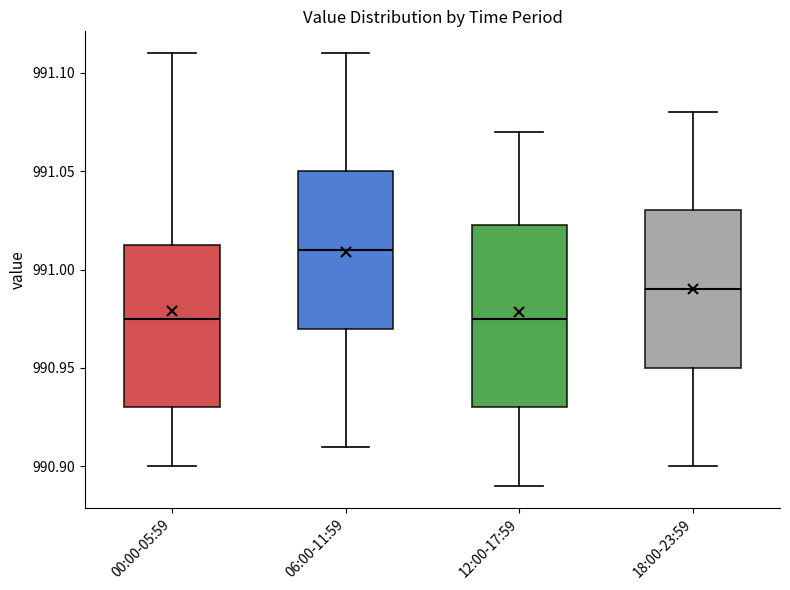

Reading left to right, transcribe this box plot: for each box, give where its median line is, the range the box spans, and where its two whiskers end, as read against the y-axis. The values are not printed on the chart, so give them approximately, as read against the axis.

00:00-05:59: median 990.975, box 990.930 to 991.015, whiskers 990.900 to 991.110
06:00-11:59: median 991.010, box 990.970 to 991.050, whiskers 990.910 to 991.110
12:00-17:59: median 990.975, box 990.930 to 991.025, whiskers 990.890 to 991.070
18:00-23:59: median 990.990, box 990.950 to 991.030, whiskers 990.900 to 991.080